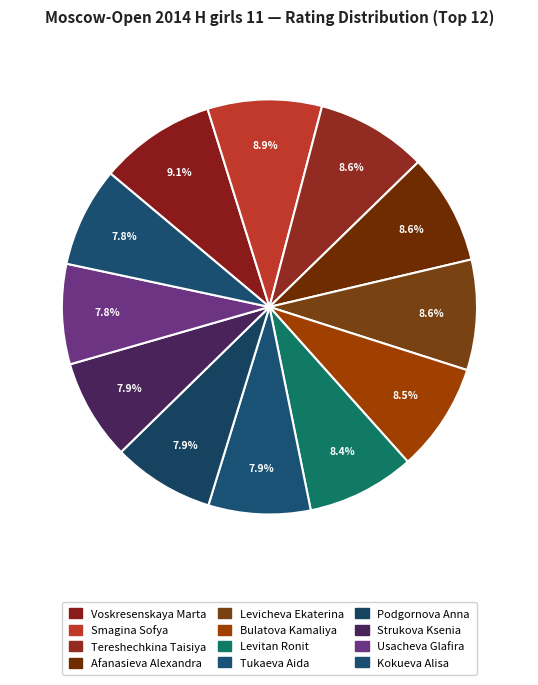

To the nearest percent, what portion does Tereshechkina Taisiya represent?

9%